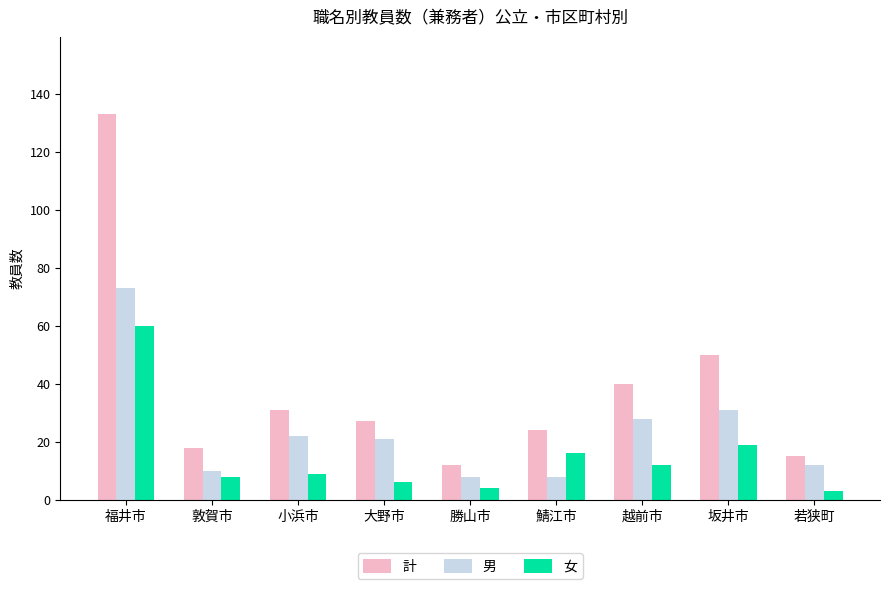

What is the difference between the maximum and second lowest values in the 計 series?

118